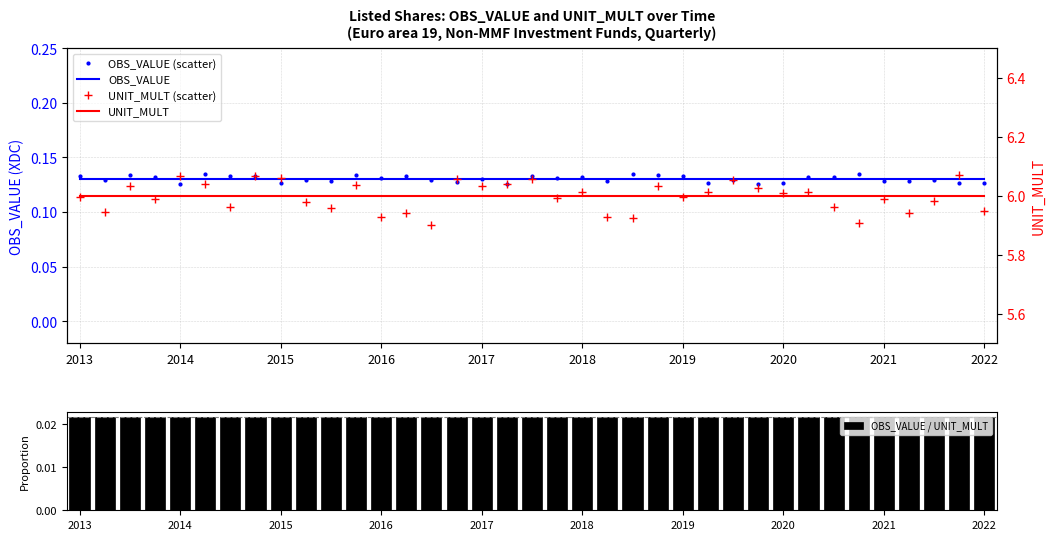

Where is UNIT_MULT (scatter) nearest to the value 5?

14